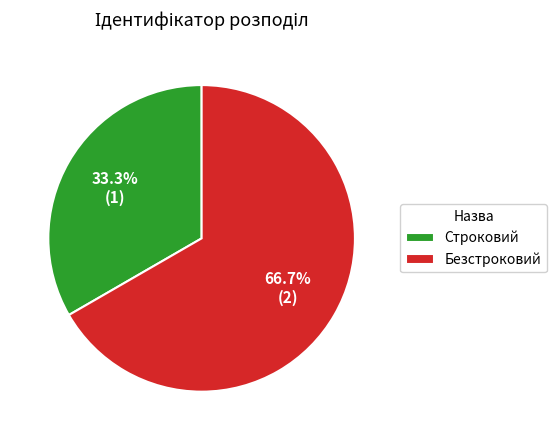

Count the number of slices in the pie.

2